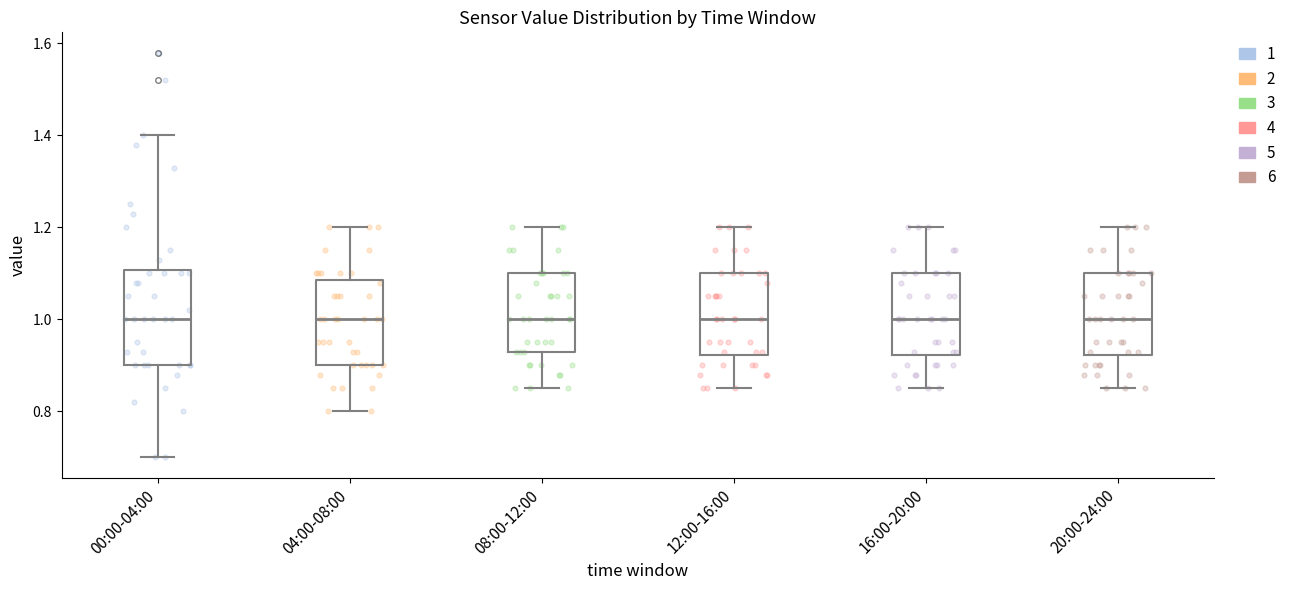

Which box is the tallest, from its lower edge to its upper edge?

00:00-04:00